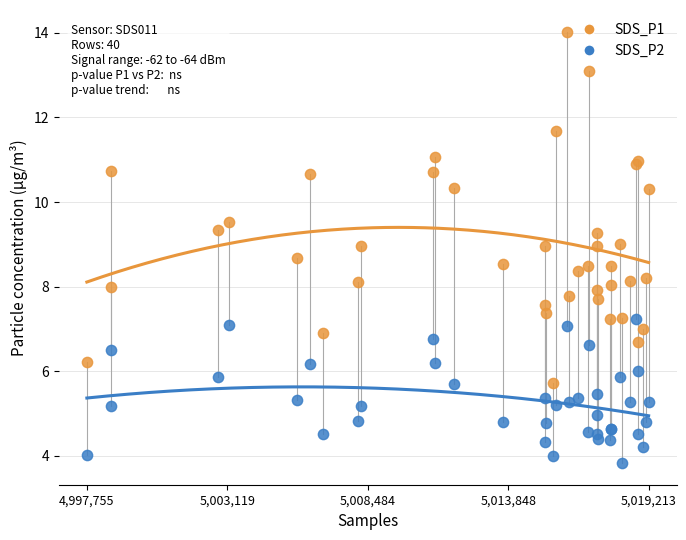

Which series reaches the maximum Y coordinate?

SDS_P1